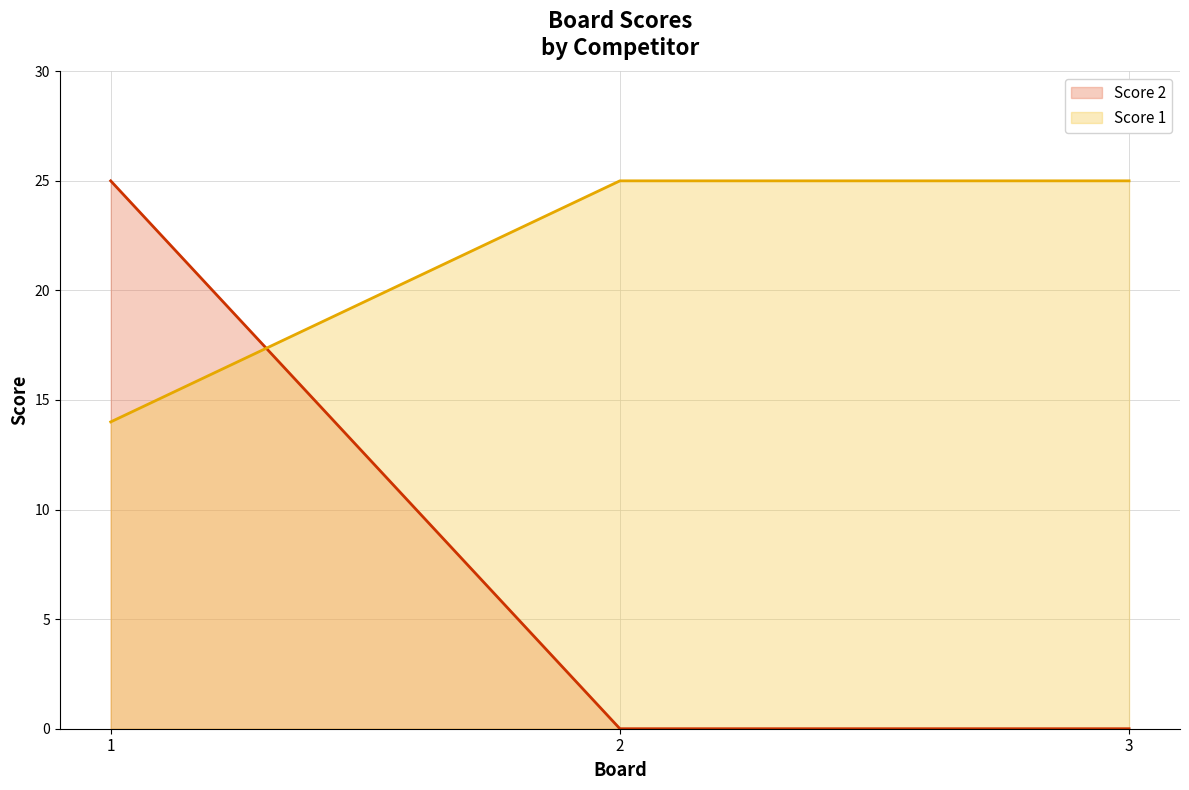

The Score 2 series shows 13 at 3. True or false?

False